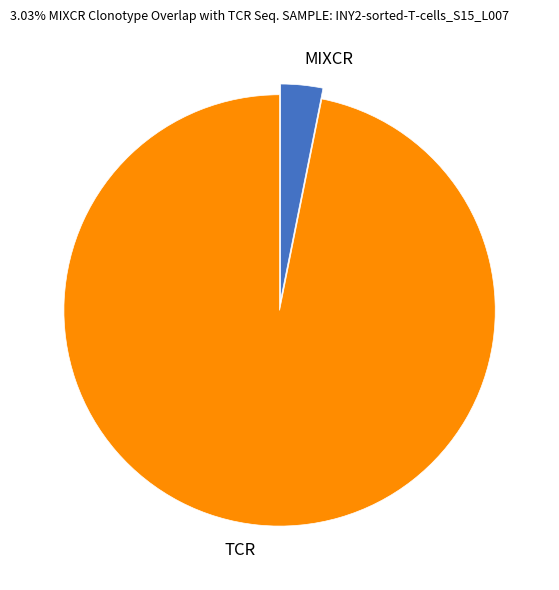

Which category has the biggest portion of the pie?

TCR